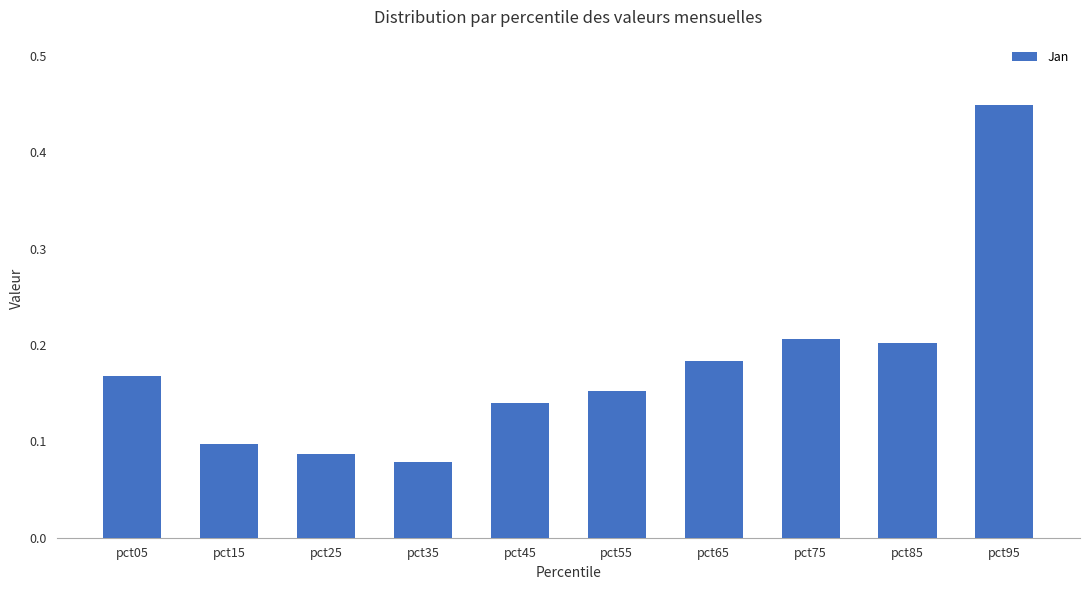

Count the values in the range 0 to 1.

10